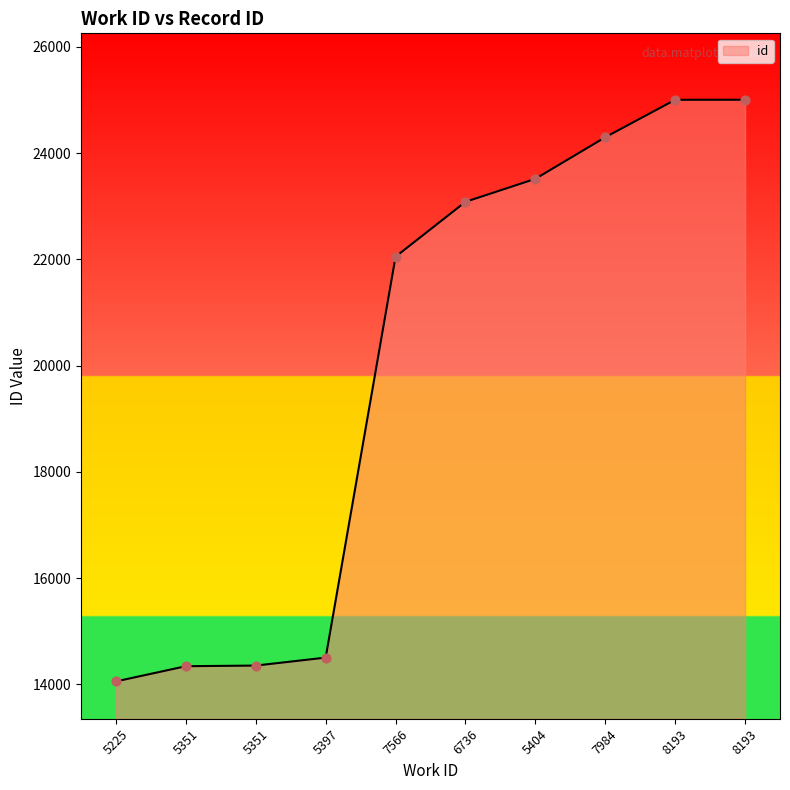

What is the change in value from 5404 to 8193?

+1488